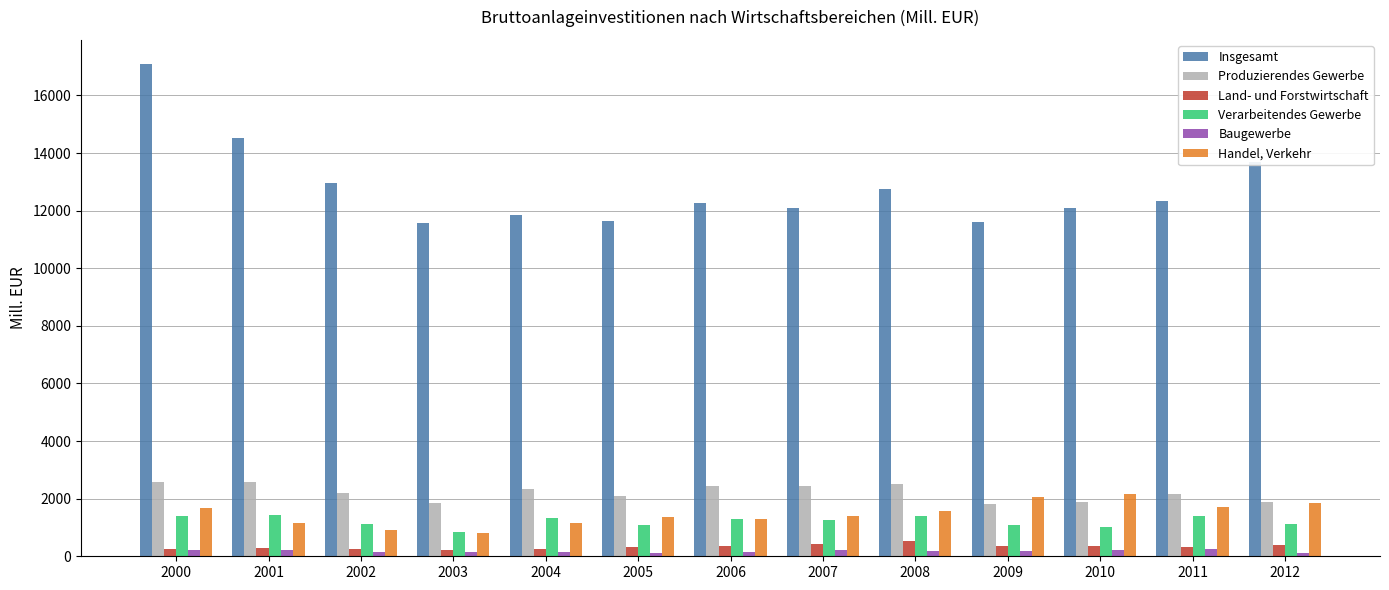

The Verarbeitendes Gewerbe series shows 1253.8 at 2007. True or false?

True